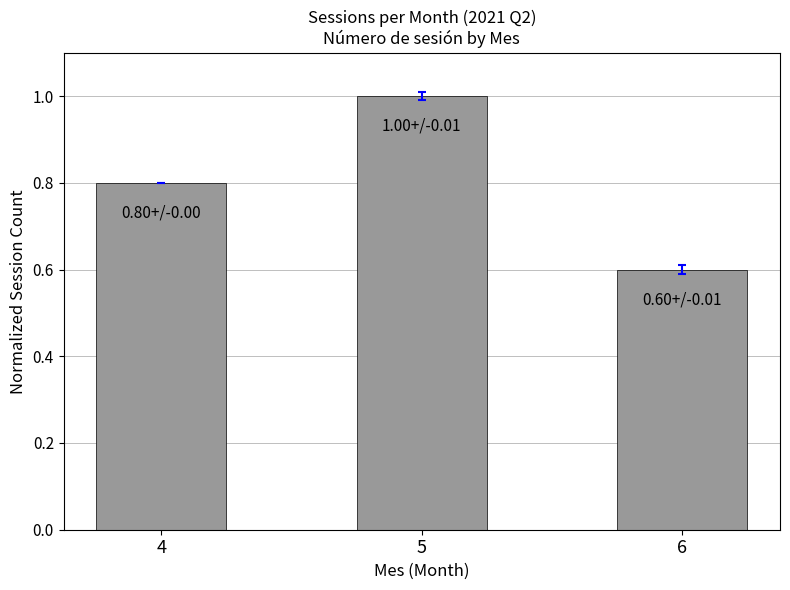

What is the difference between the values at 4 and 6?

0.2